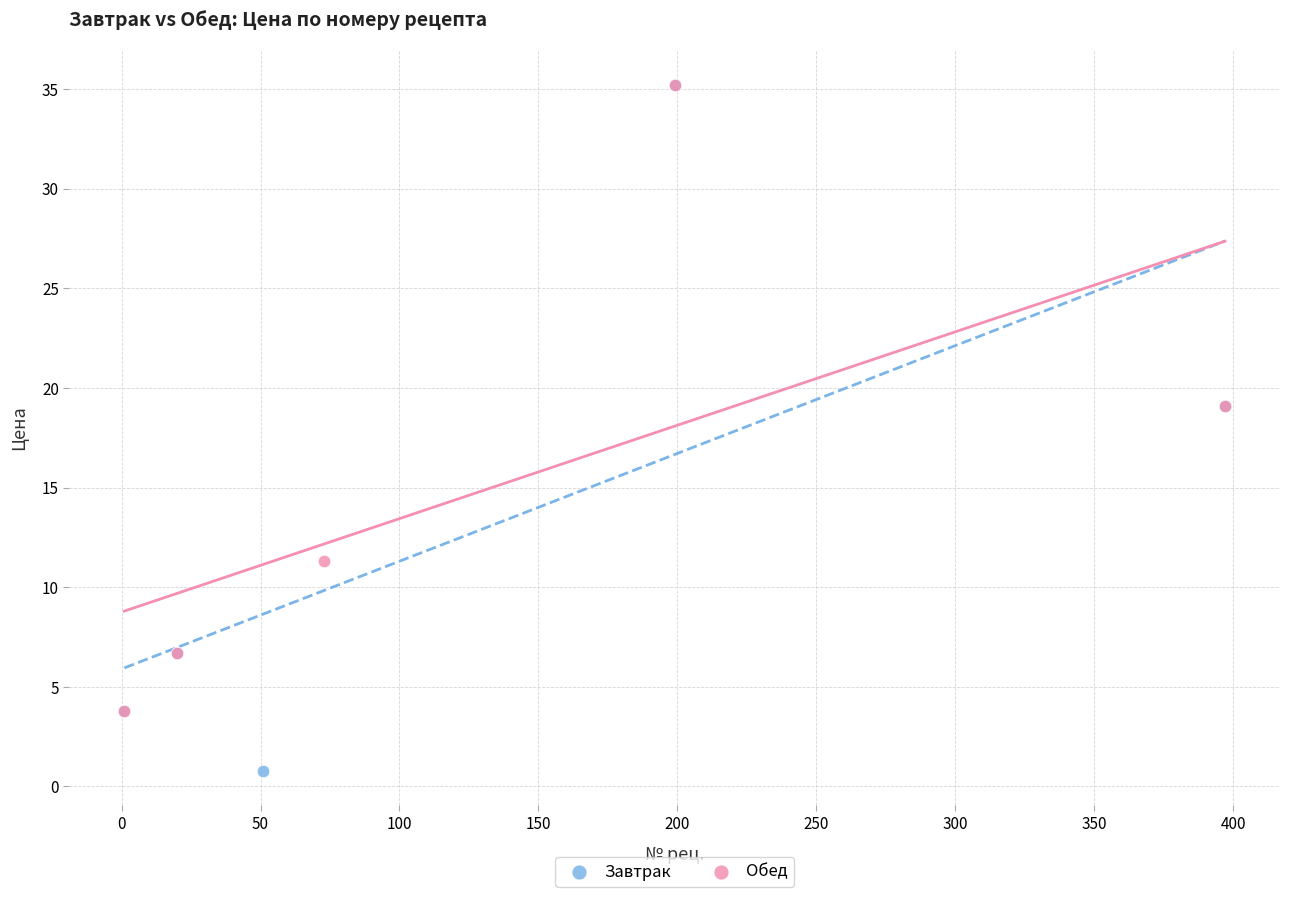

Which series has the widest spread of Y values?

Завтрак